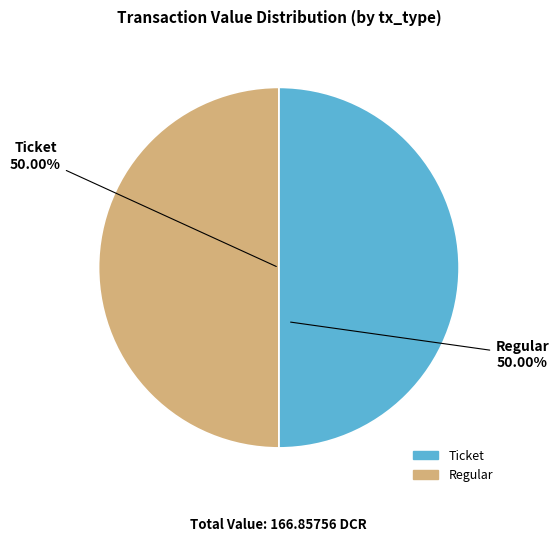

Do Regular and Ticket together represent more than half of the pie?

Yes